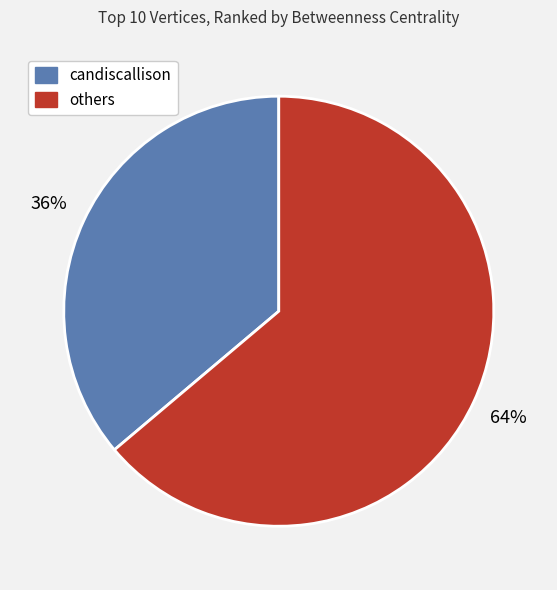

Is there any slice that represents more than half of the pie?

Yes